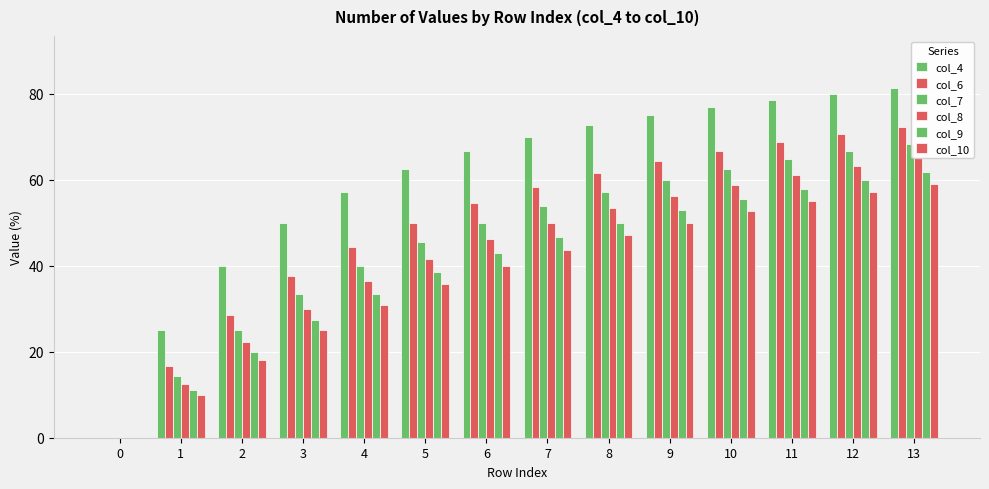

Is the value of col_7 at 7 greater than the value of col_4 at 2?

Yes